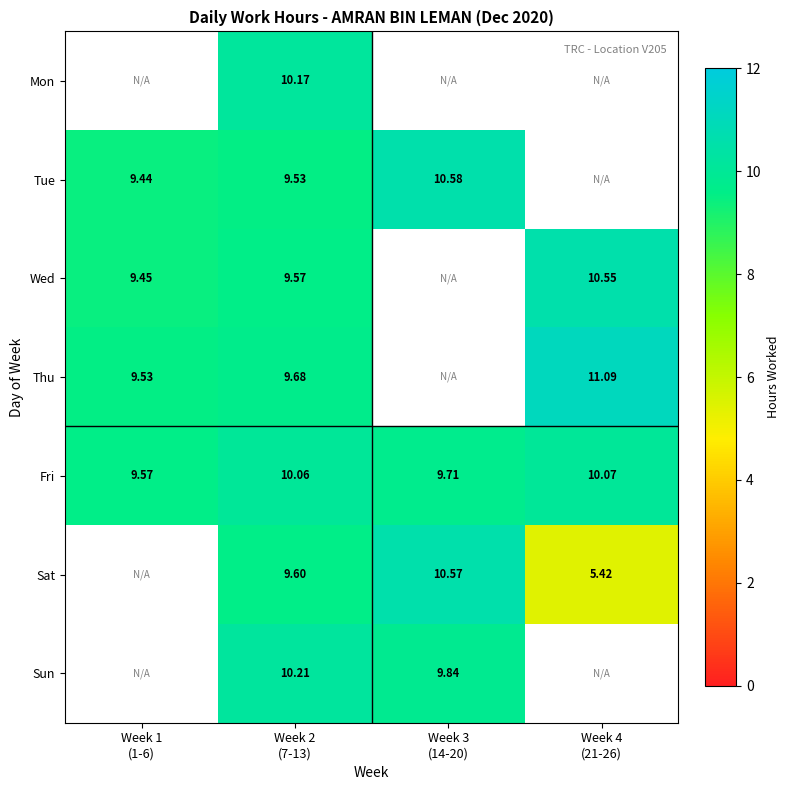

Rank the categories by Fri value from highest to lowest.

Week 4 (21-26), Week 2 (7-13), Week 3 (14-20), Week 1 (1-6)